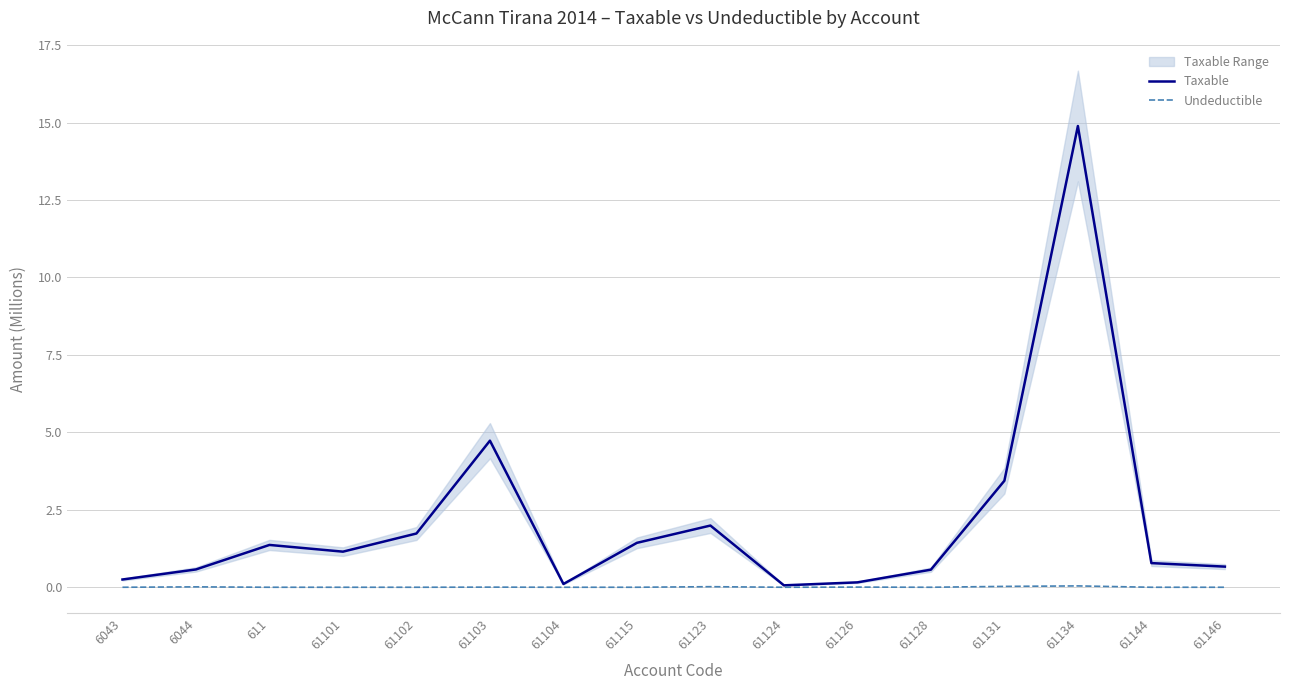

Which has a higher value, 61134 or 61144?

61134